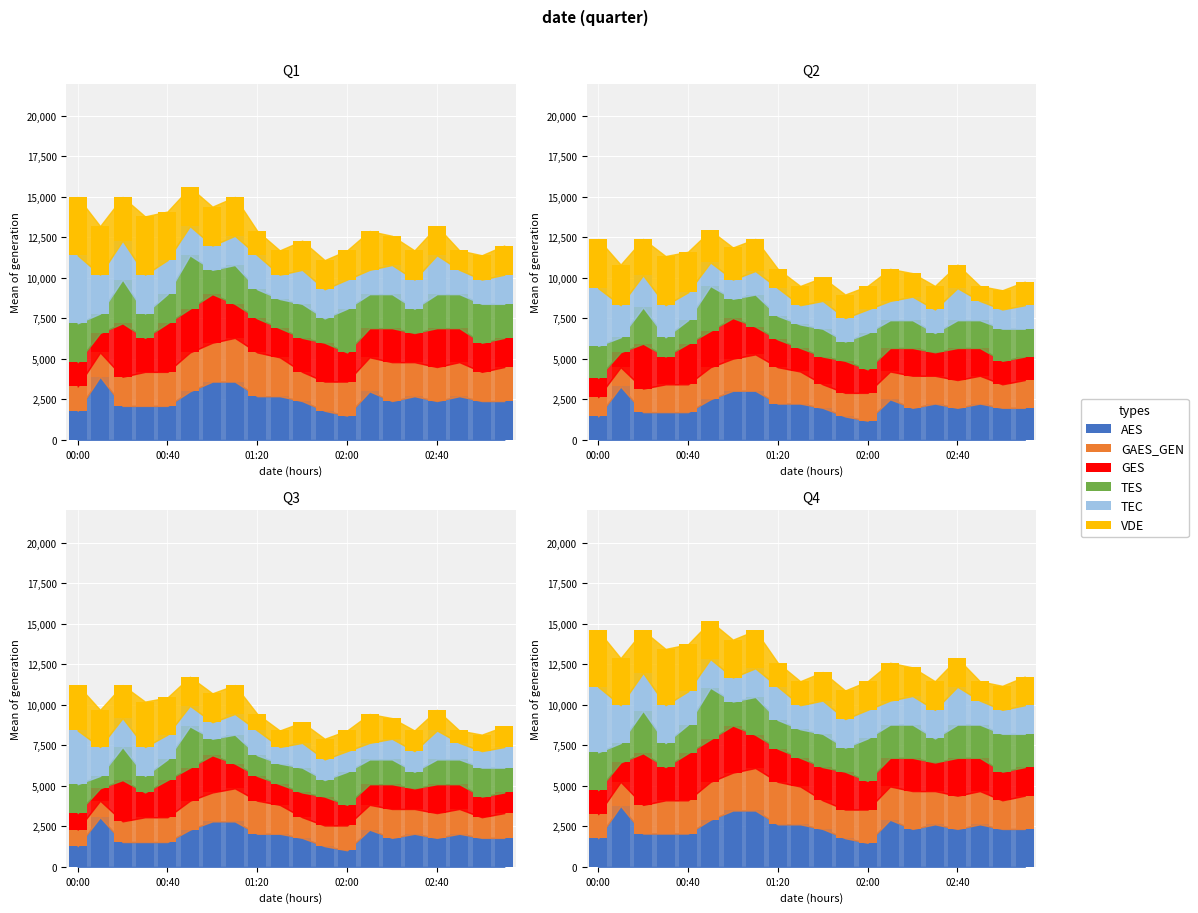

What is the difference between the maximum and minimum values in the GES series?

1995